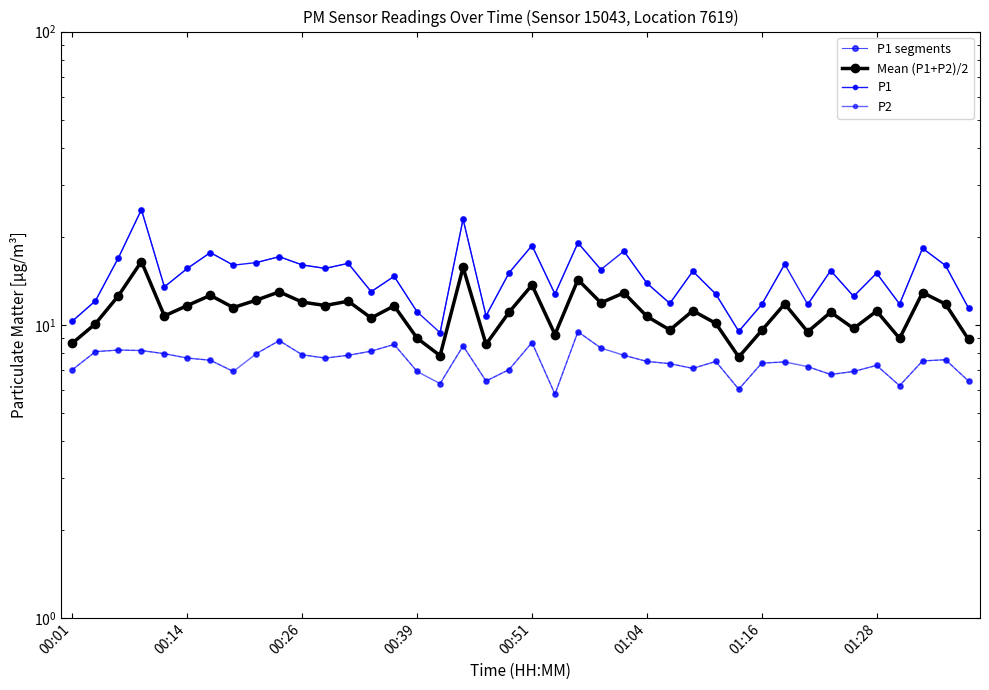

What is the value of the P1 point at the 30th from the left?

9.5